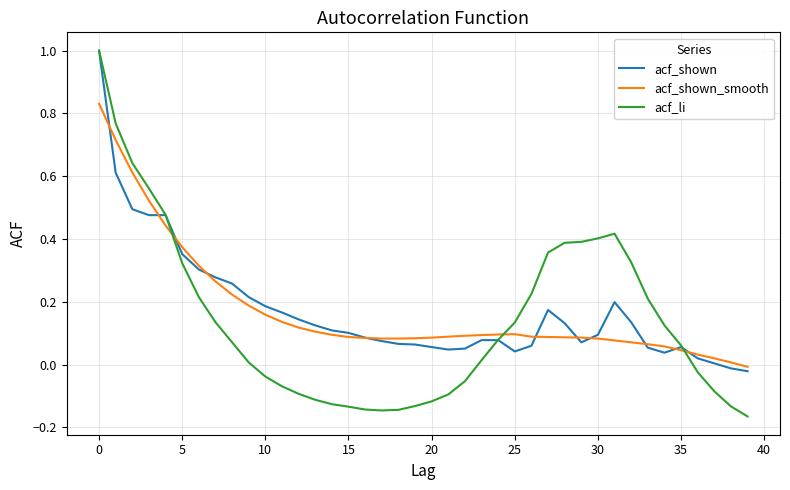

What is the maximum value shown in the chart?

1.0